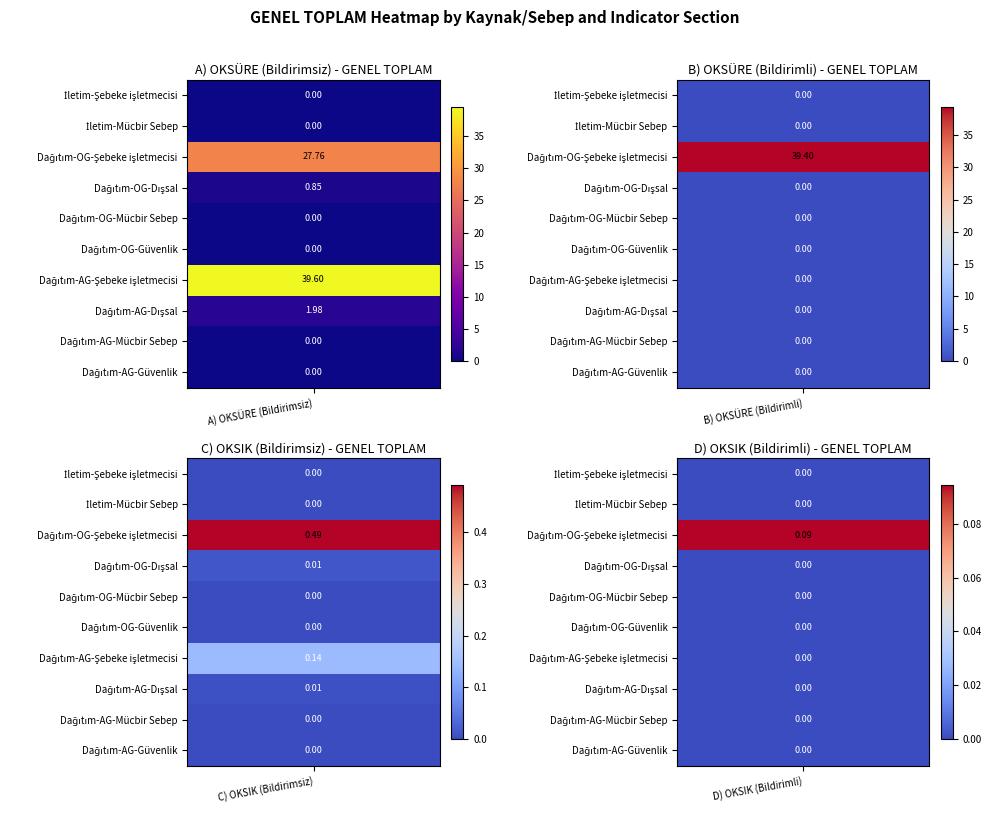

What is the difference between the highest and lowest values at Dağıtım-AG-Dışsal?

2.0